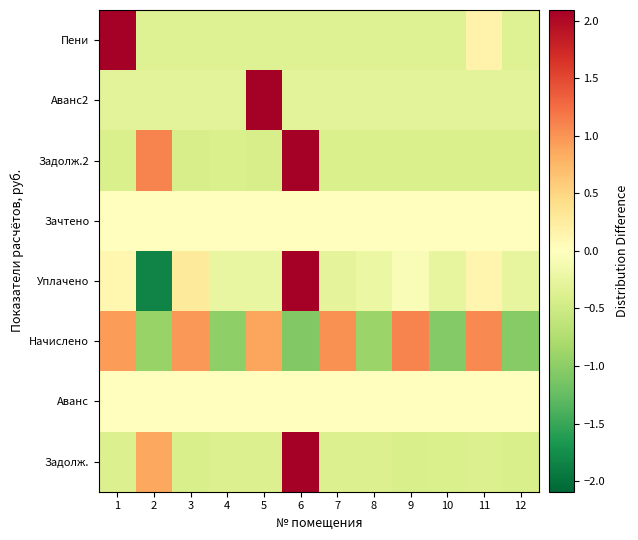

Count the number of data series in this chart.

8